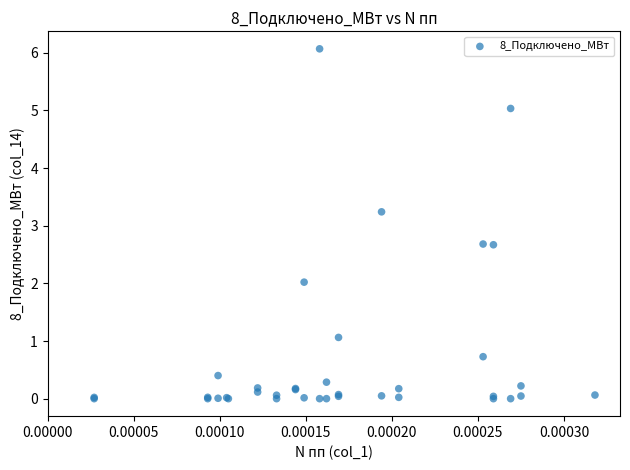

What Y value in the scatter plot is closest to 3?

3.2